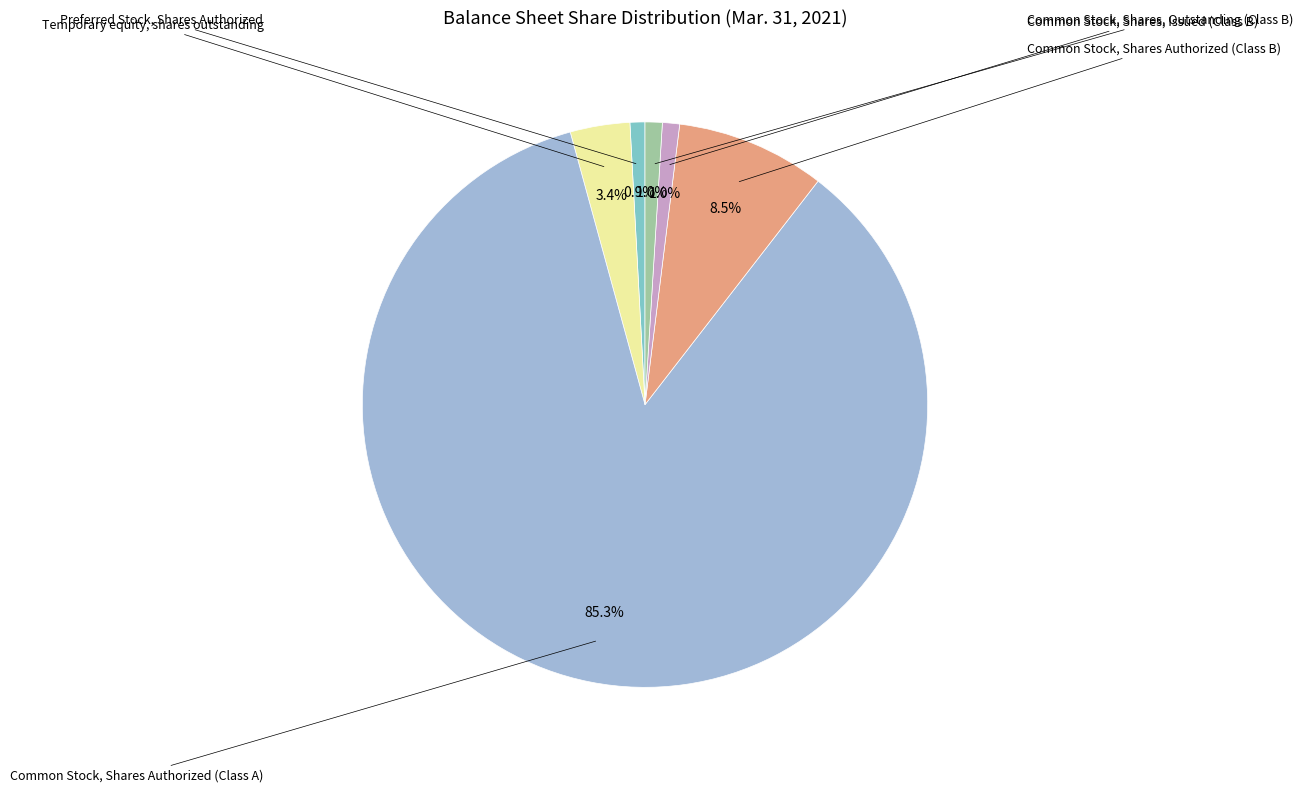

Is there a majority slice in this chart?

Yes